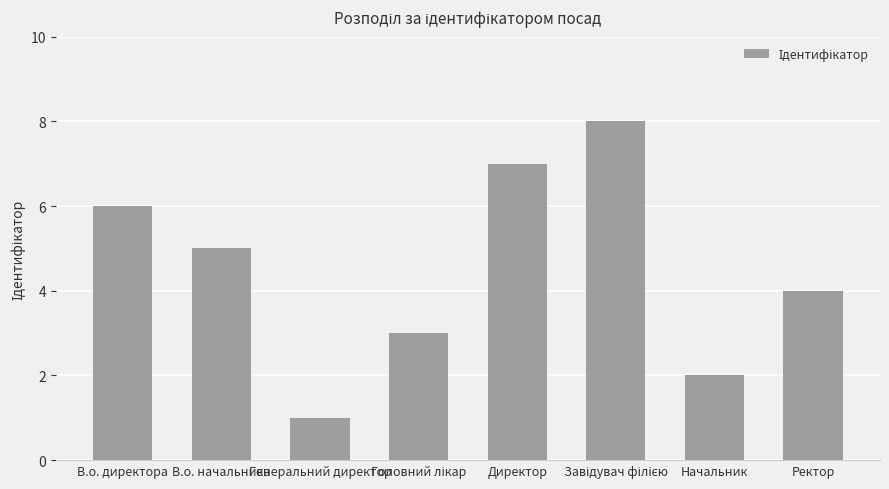

What position from the left is В.о. директора?

1